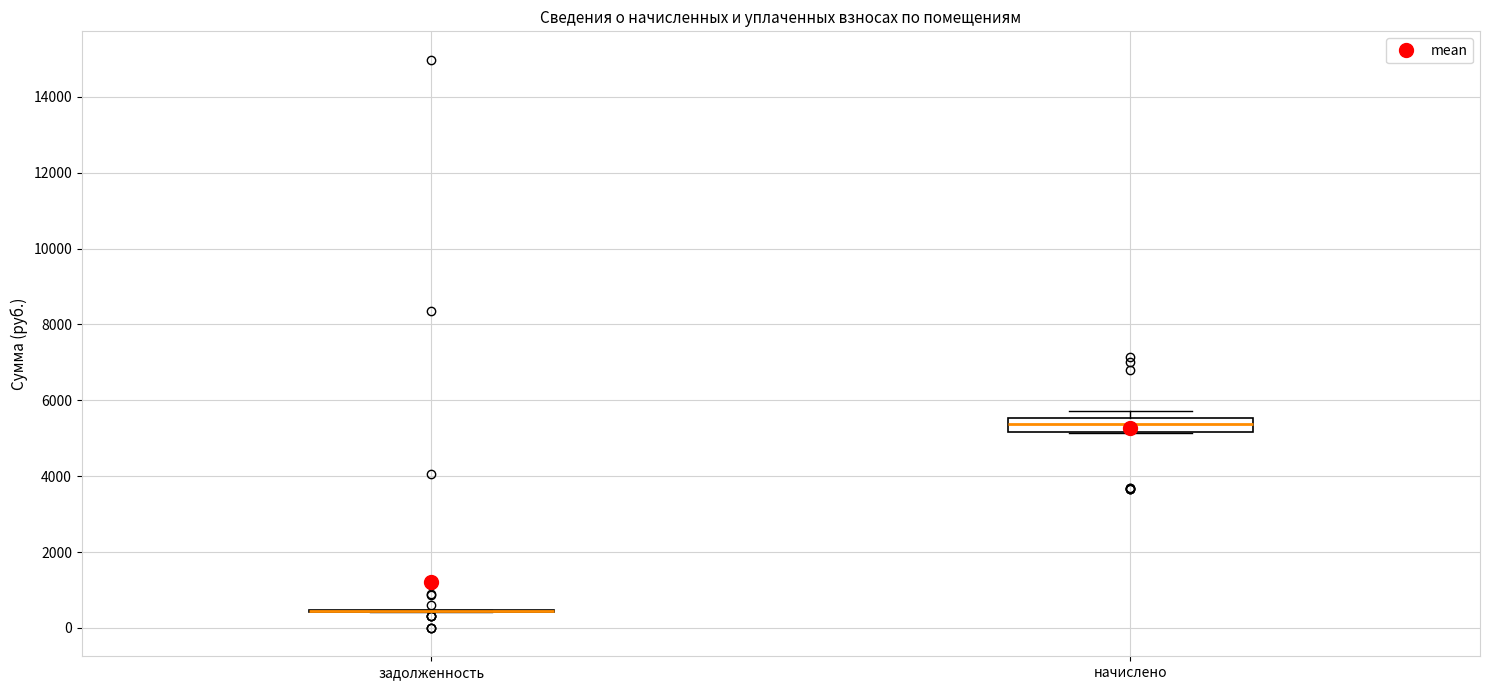

Reading left to right, read every box against the y-axis: the position of its median line, the range the box covers, and the ends of its whiskers. The values are not printed on the chart, so give them approximately, as read against the axis.

задолженность: box collapsed to a line at 400, whiskers 400 to 400
начислено: median 5400, box 5200 to 5600, whiskers 5200 to 5800